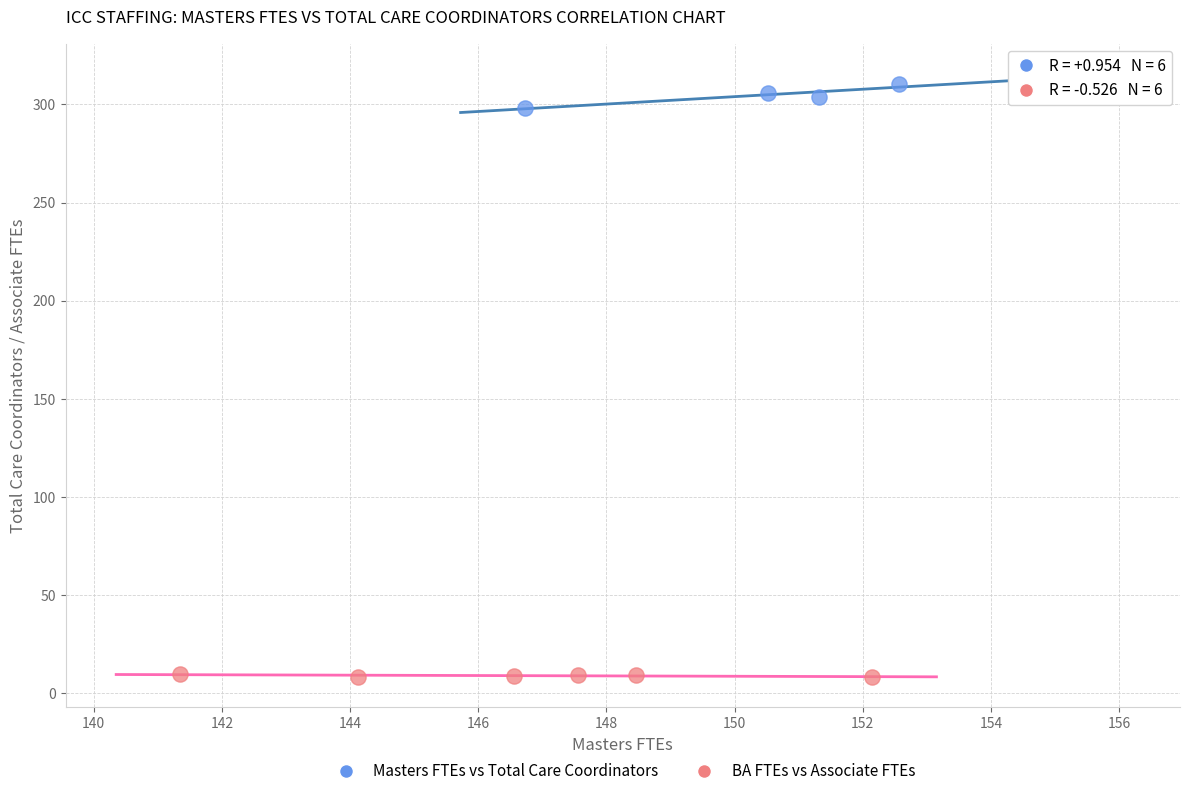

Which series has the widest spread of Y values?

Masters FTEs vs Total Care Coordinators